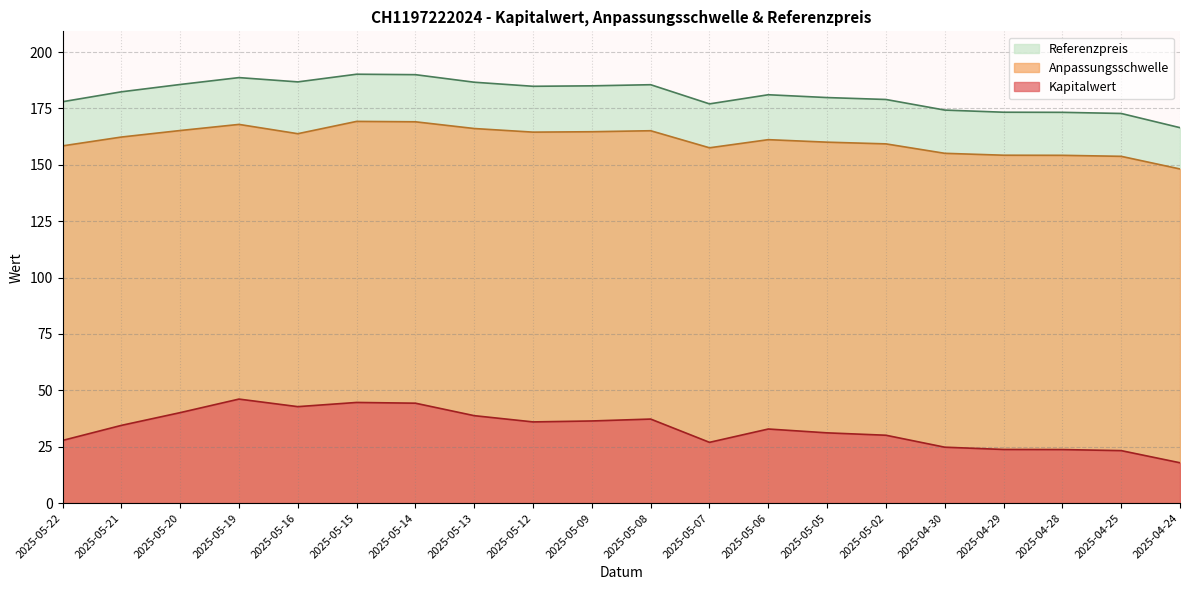

True or false: Kapitalwert and Anpassungsschwelle intersect in this chart.

False